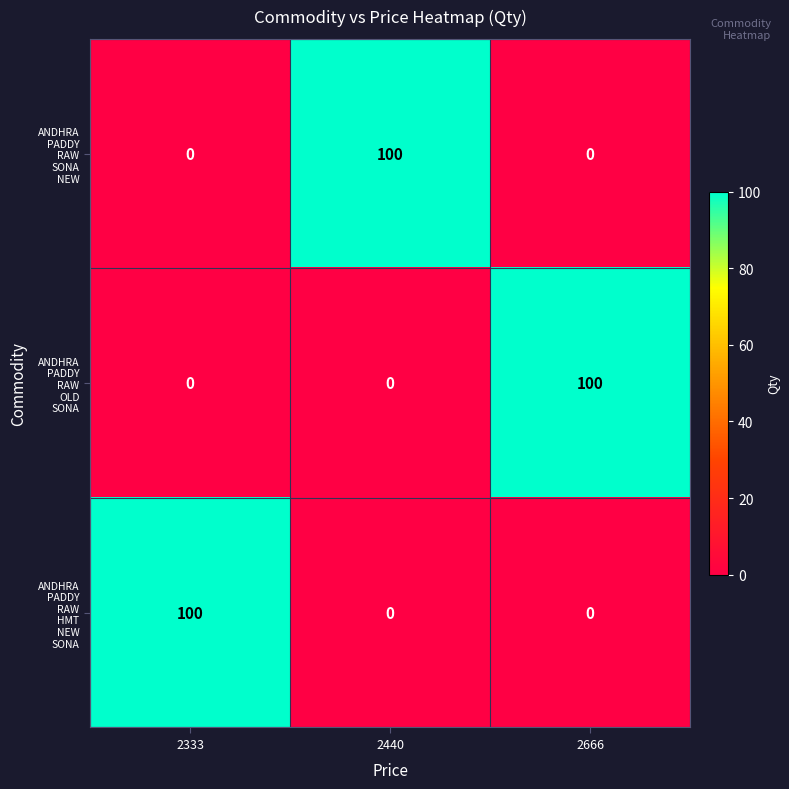

What is the greatest value displayed?

100